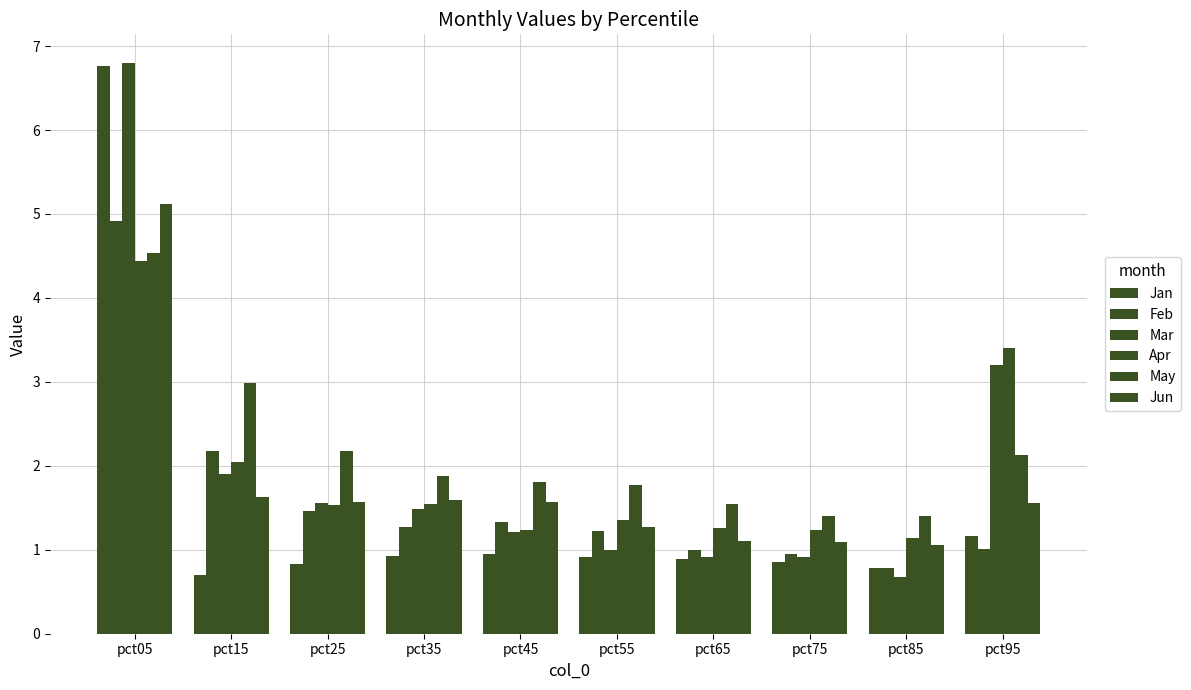

The value of Jan at pct25 is 0.8. True or false?

True